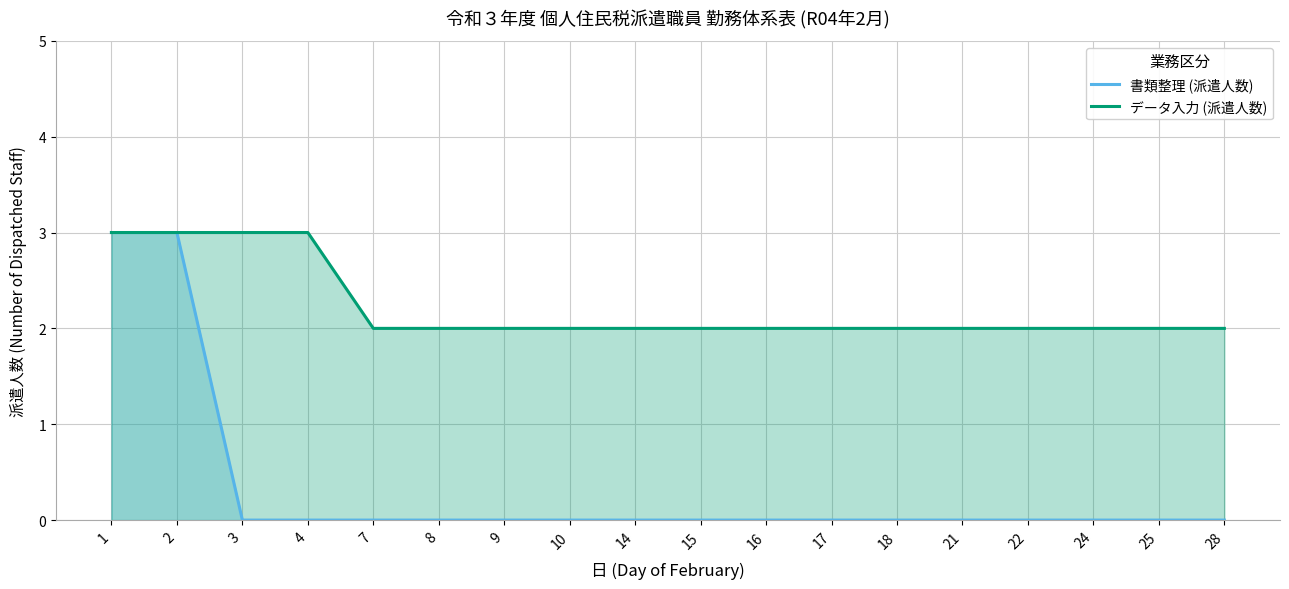

What is the sum of the データ入力 (派遣人数) values at 18 and 8?

4